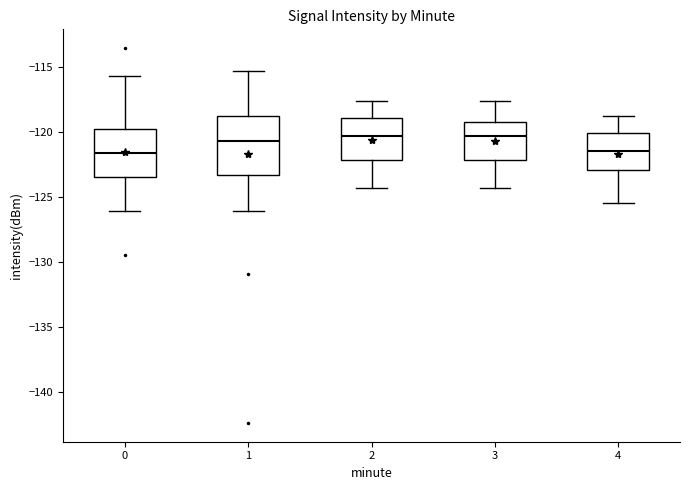

Comparing the boxes themselves (not the whiskers), which one is the tallest?

1